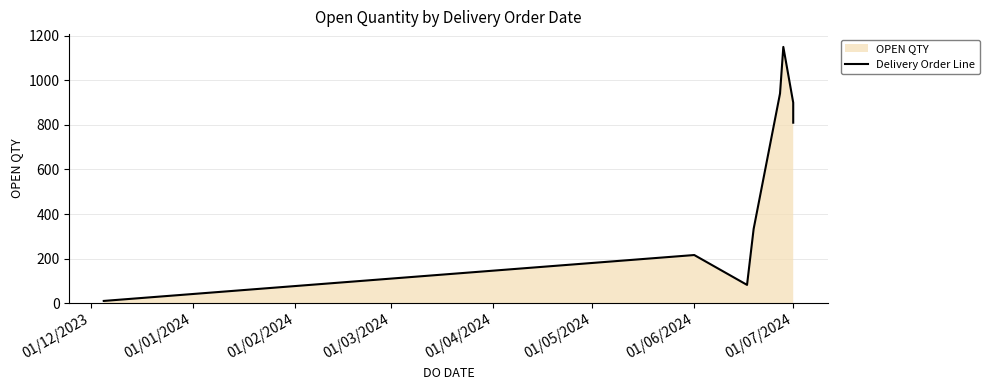

What is the value of the 7th point from the left?

900